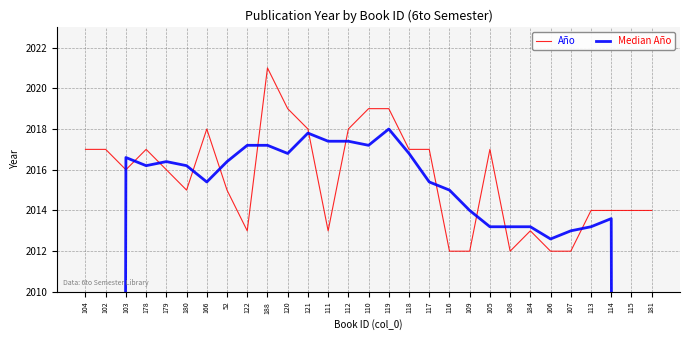

The Median Año series shows 3062.1 at 107. True or false?

False